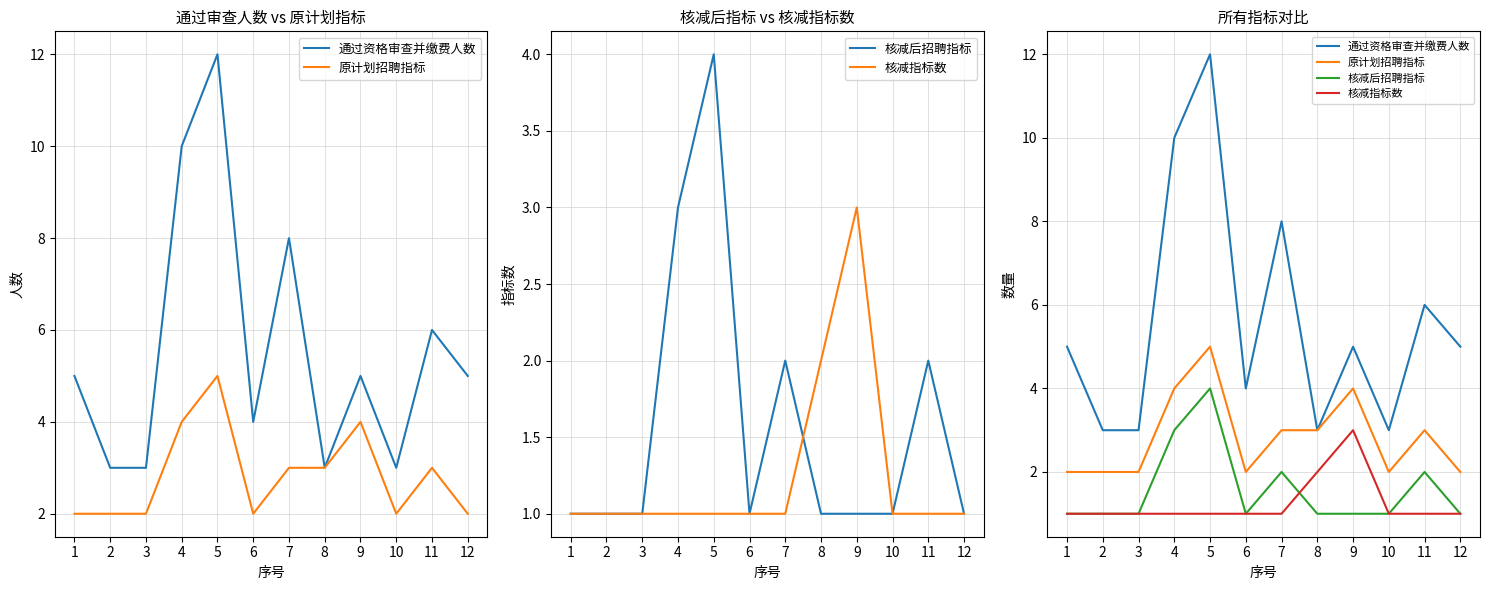

Which has a higher value, 8 or 3?

8